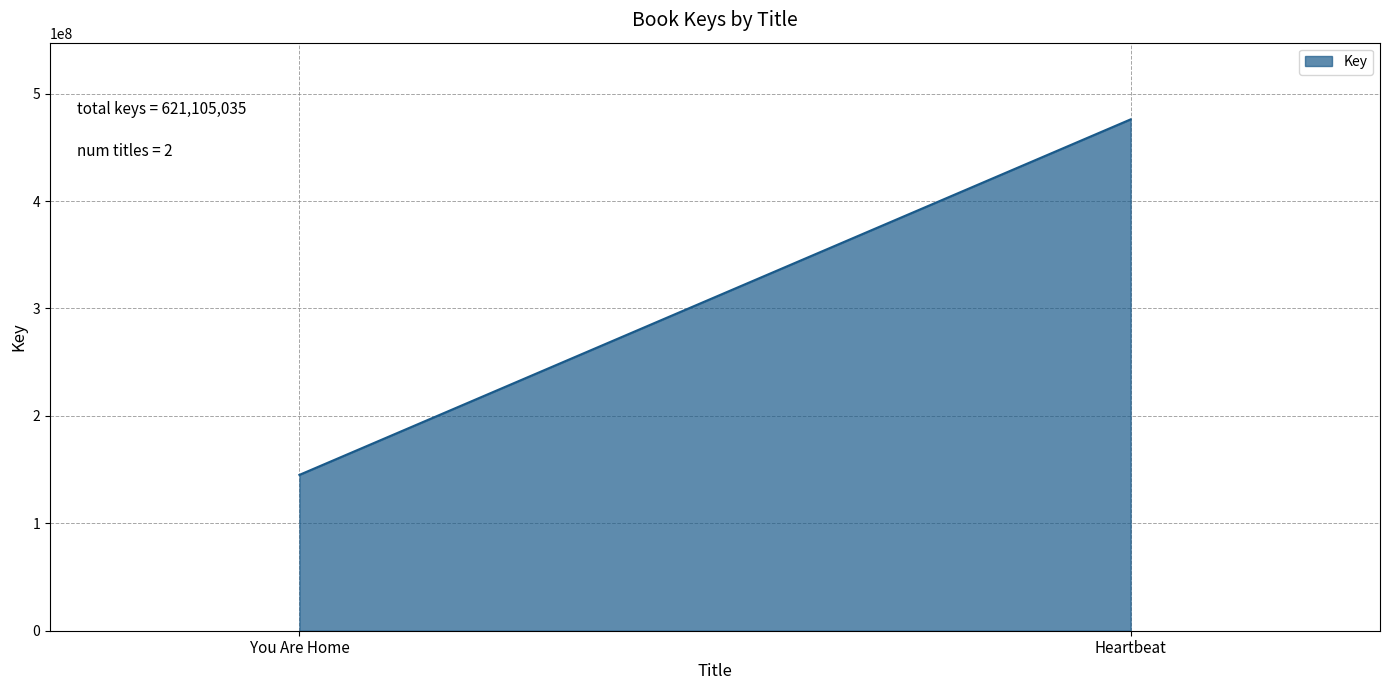

List the labels in order of value, smallest first.

You Are Home, Heartbeat